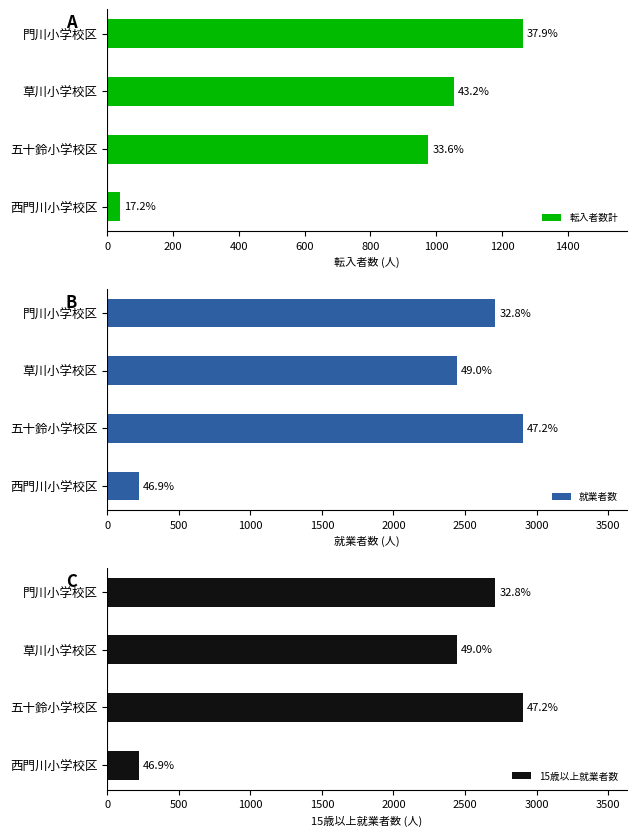

Reading right to left, transcribe all the data shown in this chart.

転入者数計: 37.8	975.2	1053.0	1263.0
就業者数: 219.8	2903.2	2441.0	2710.0
15歳以上就業者数: 219.8	2903.2	2441.0	2710.0